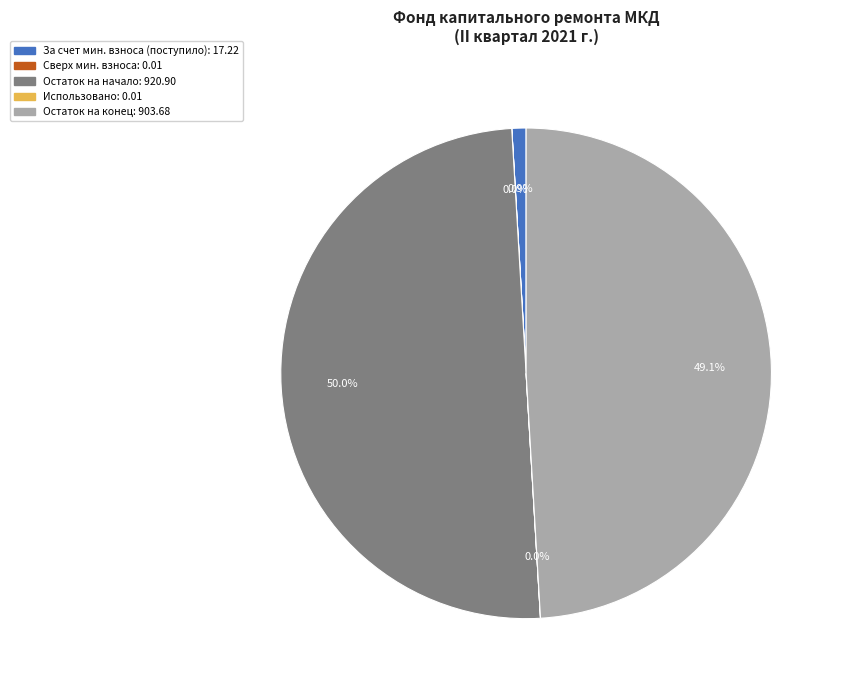

Count the number of slices in the pie.

5